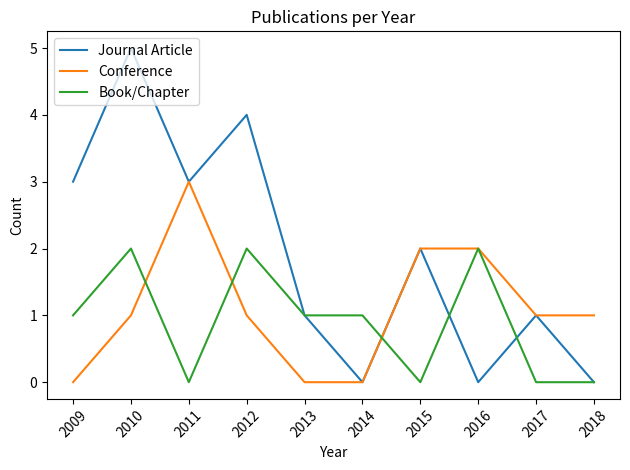

At which category is the sum across all series the highest?

2010